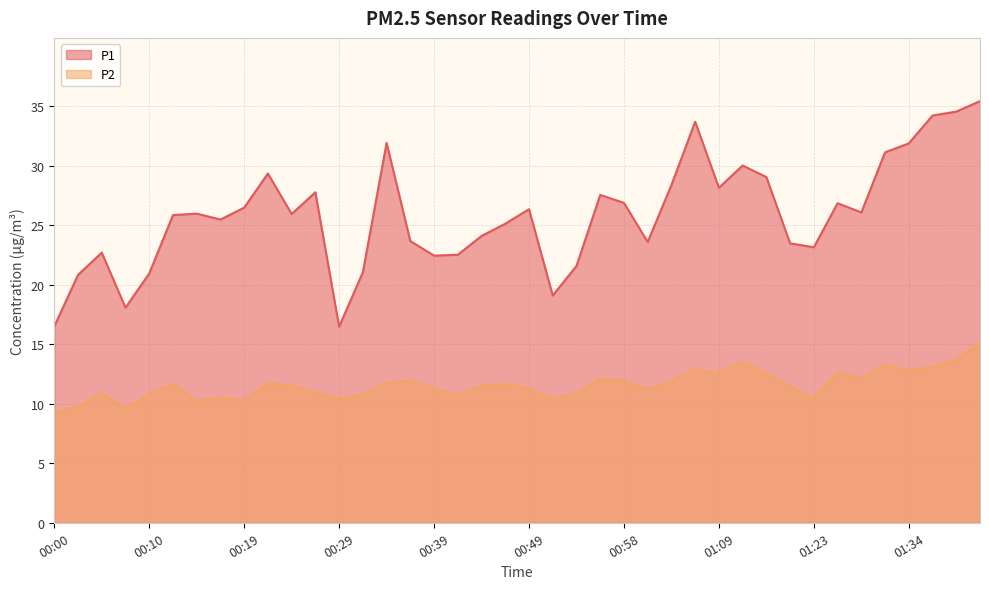

Which has a higher value, 00:49 or 01:17?

01:17